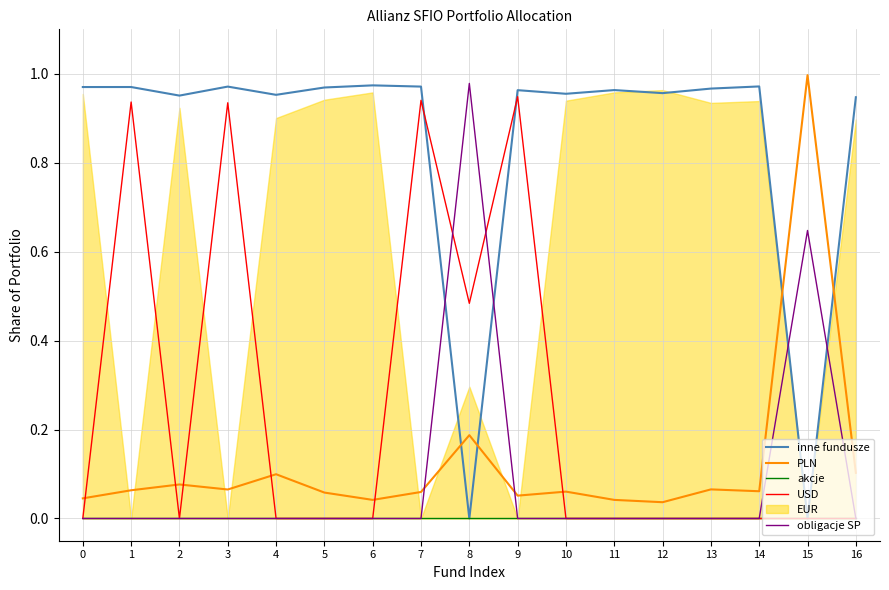

How many interior local valleys does the PLN series have?

5